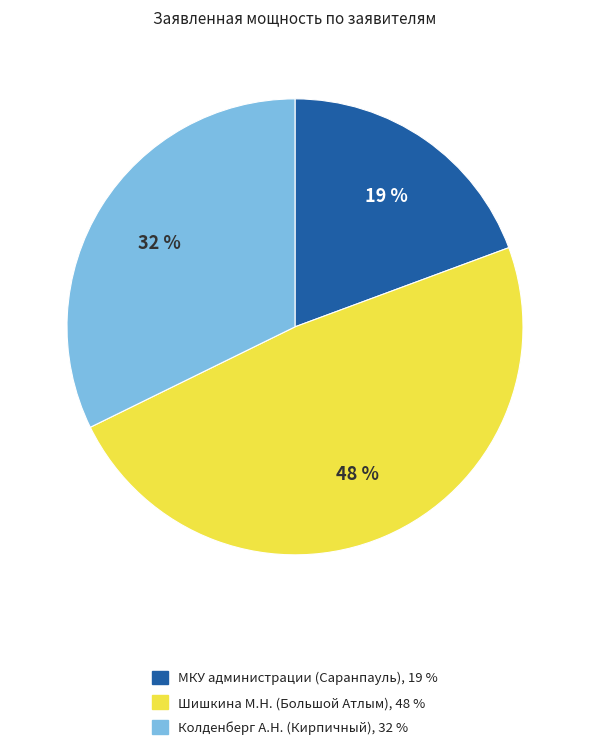

To the nearest percent, what is the difference between the largest and smallest slice percentages?

29%